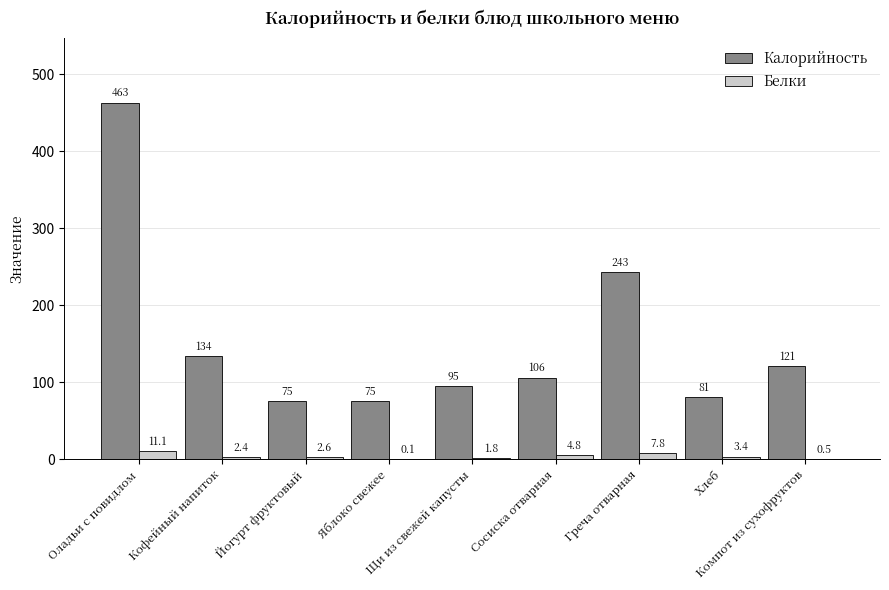

Reading left to right, transcribe all the data shown in this chart.

Калорийность: Оладьи с повидлом=463.0	Кофейный напиток=134.0	Йогурт фруктовый=75.0	Яблоко свежее=75.0	Щи из свежей капусты=95.0	Сосиска отварная=106.0	Греча отварная=243.0	Хлеб=81.0	Компот из сухофруктов=121.0
Белки: Оладьи с повидлом=11.1	Кофейный напиток=2.4	Йогурт фруктовый=2.6	Яблоко свежее=0.1	Щи из свежей капусты=1.8	Сосиска отварная=4.8	Греча отварная=7.8	Хлеб=3.4	Компот из сухофруктов=0.5